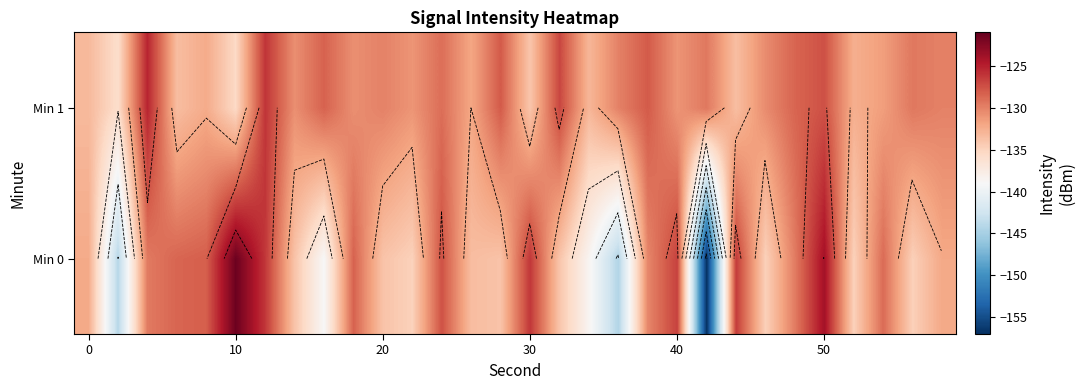

How many values in the Min 0 series exceed -132?

14